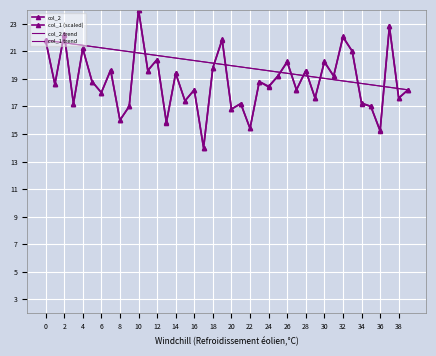

Which series has the largest total across all categories?

col_2